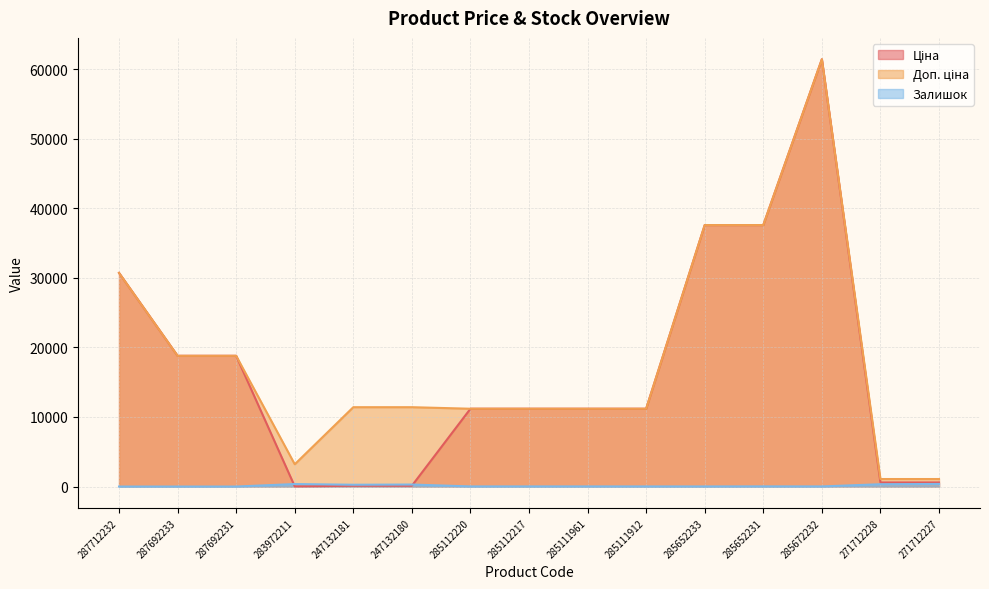

Read the Доп. ціна value at 287692233.

18796.8